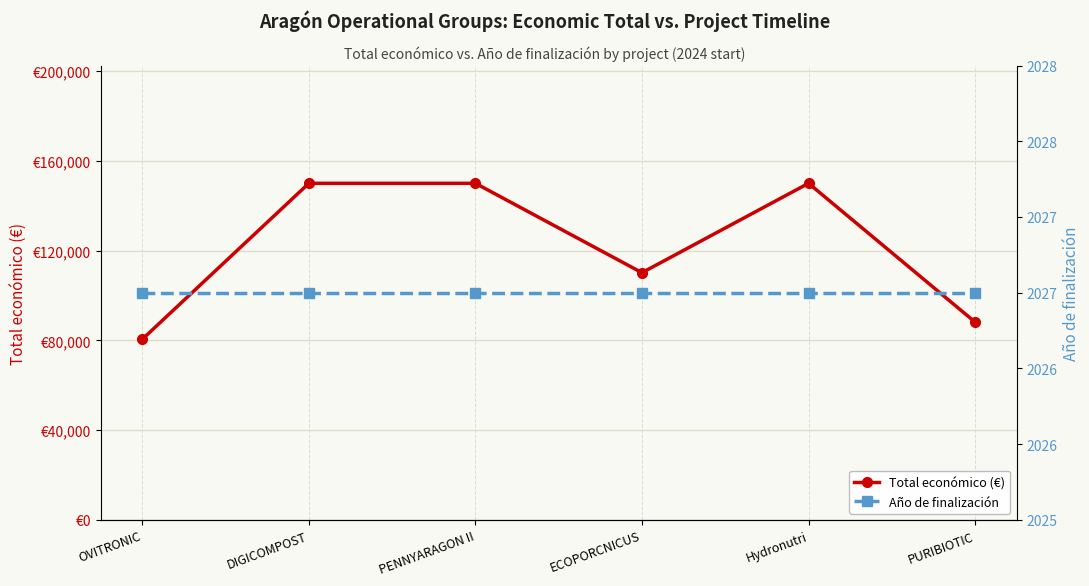

What is the total value across all series at ECOPORCNICUS?

112195